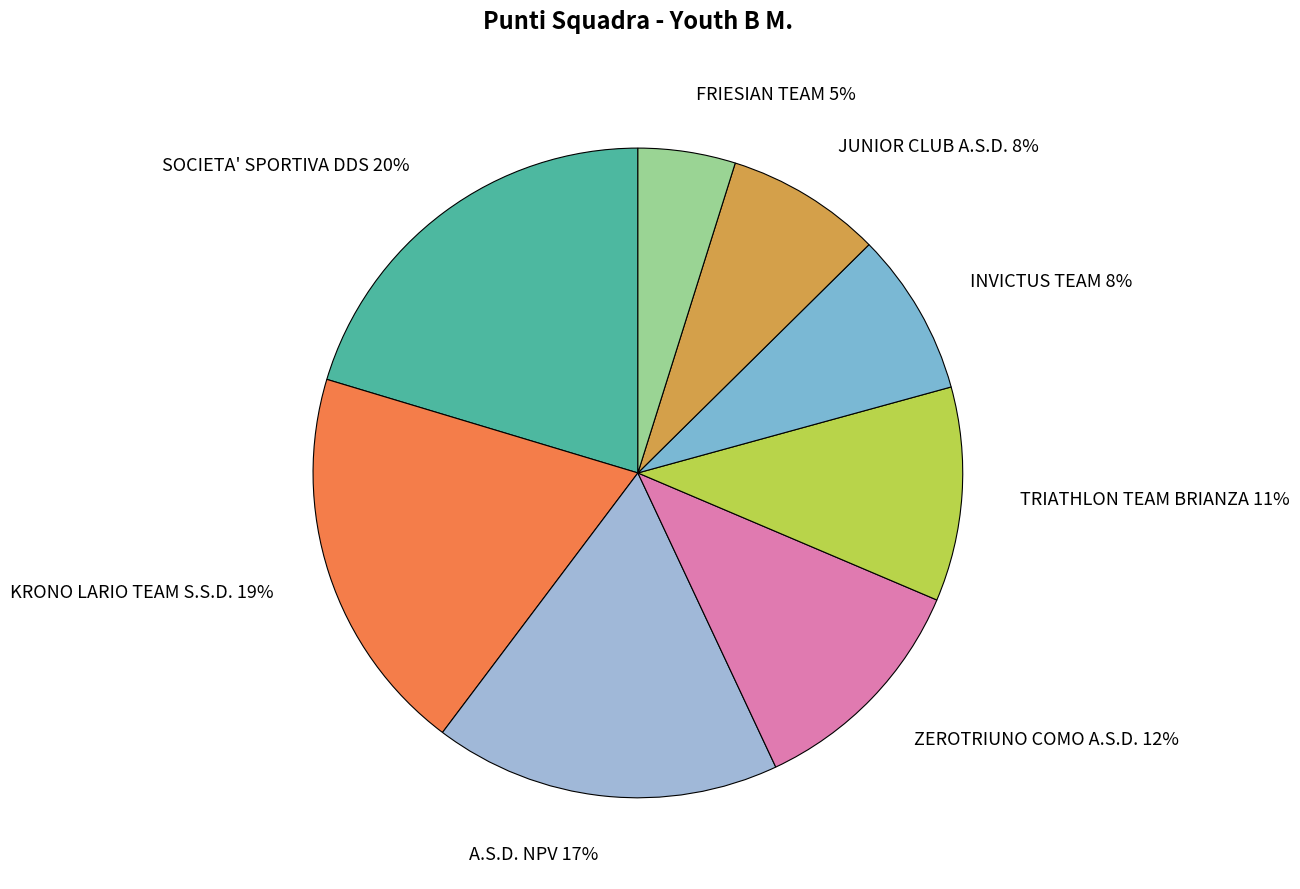

What is the ratio of the value at SOCIETA' SPORTIVA DDS to the value at A.S.D. NPV?

1.2